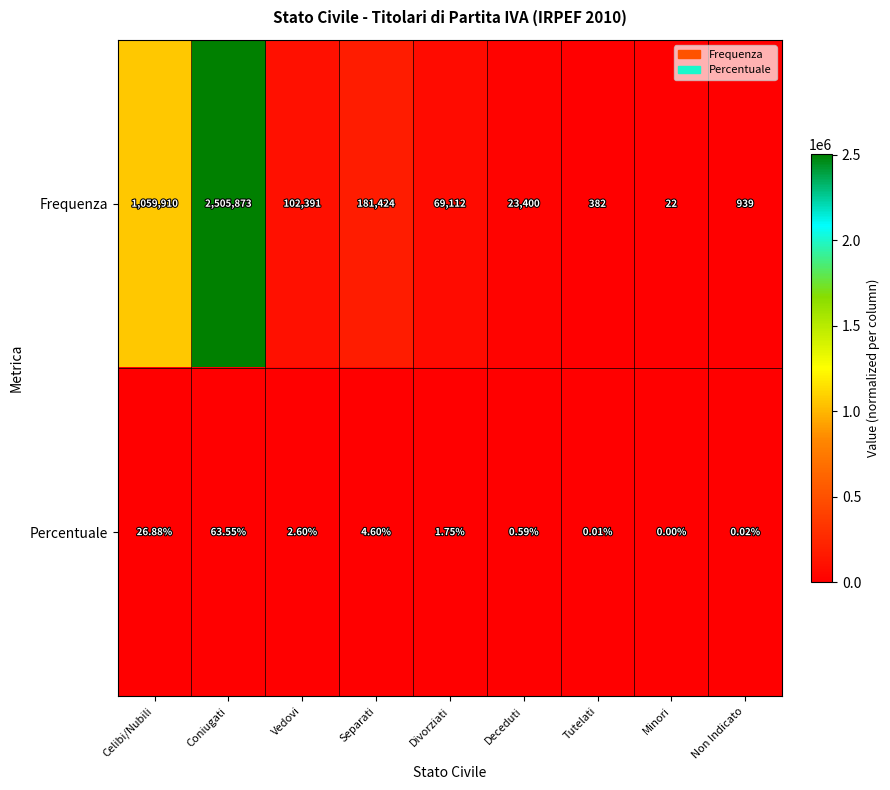

Which category has the lowest value across all series?

Minori